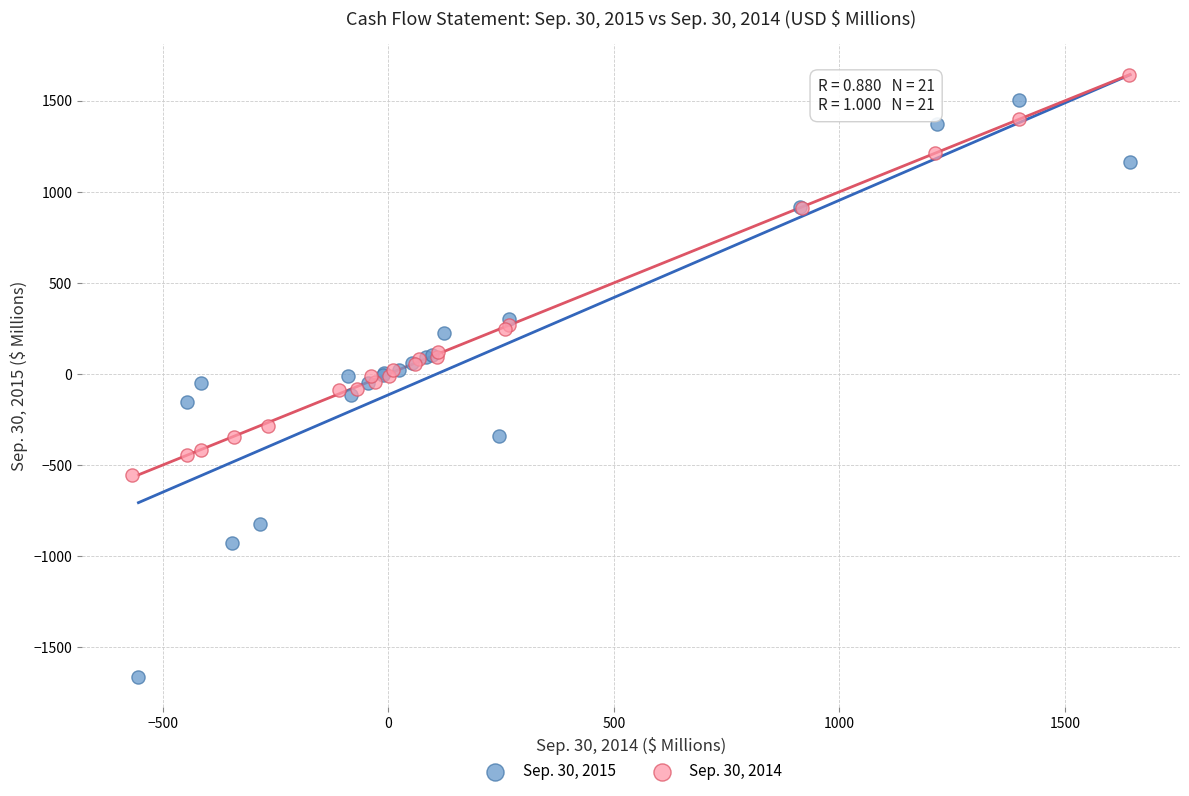

Which series has the largest Y range (max minus min)?

Sep. 30, 2015